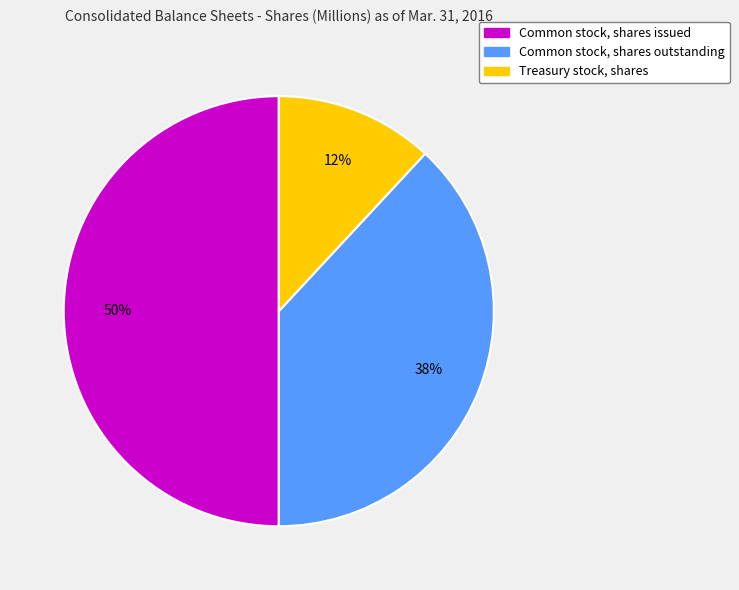

How many segments does this pie chart have?

3